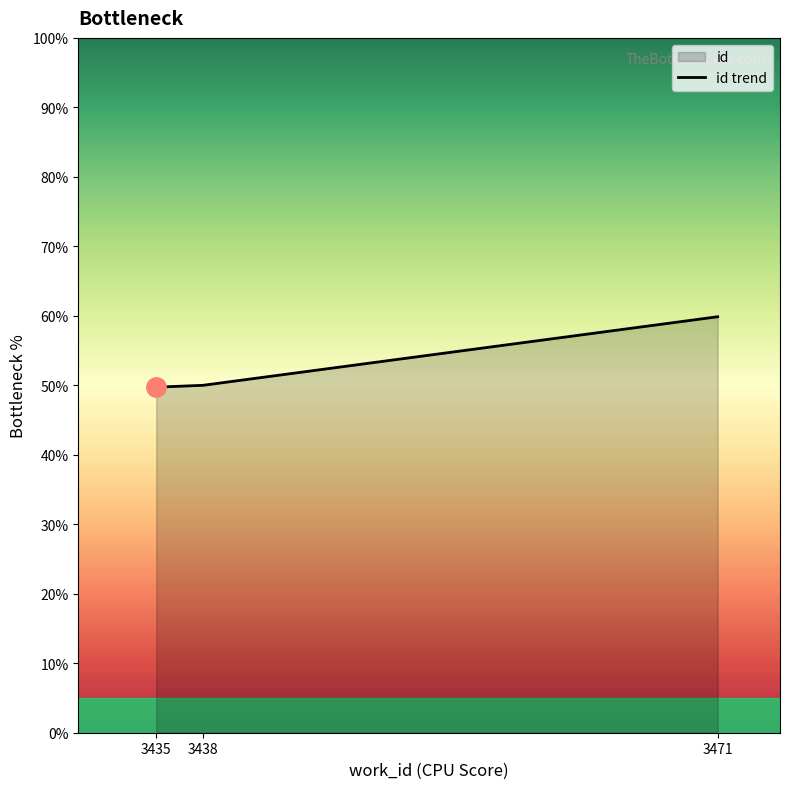

How many categories are shown in the chart?

3